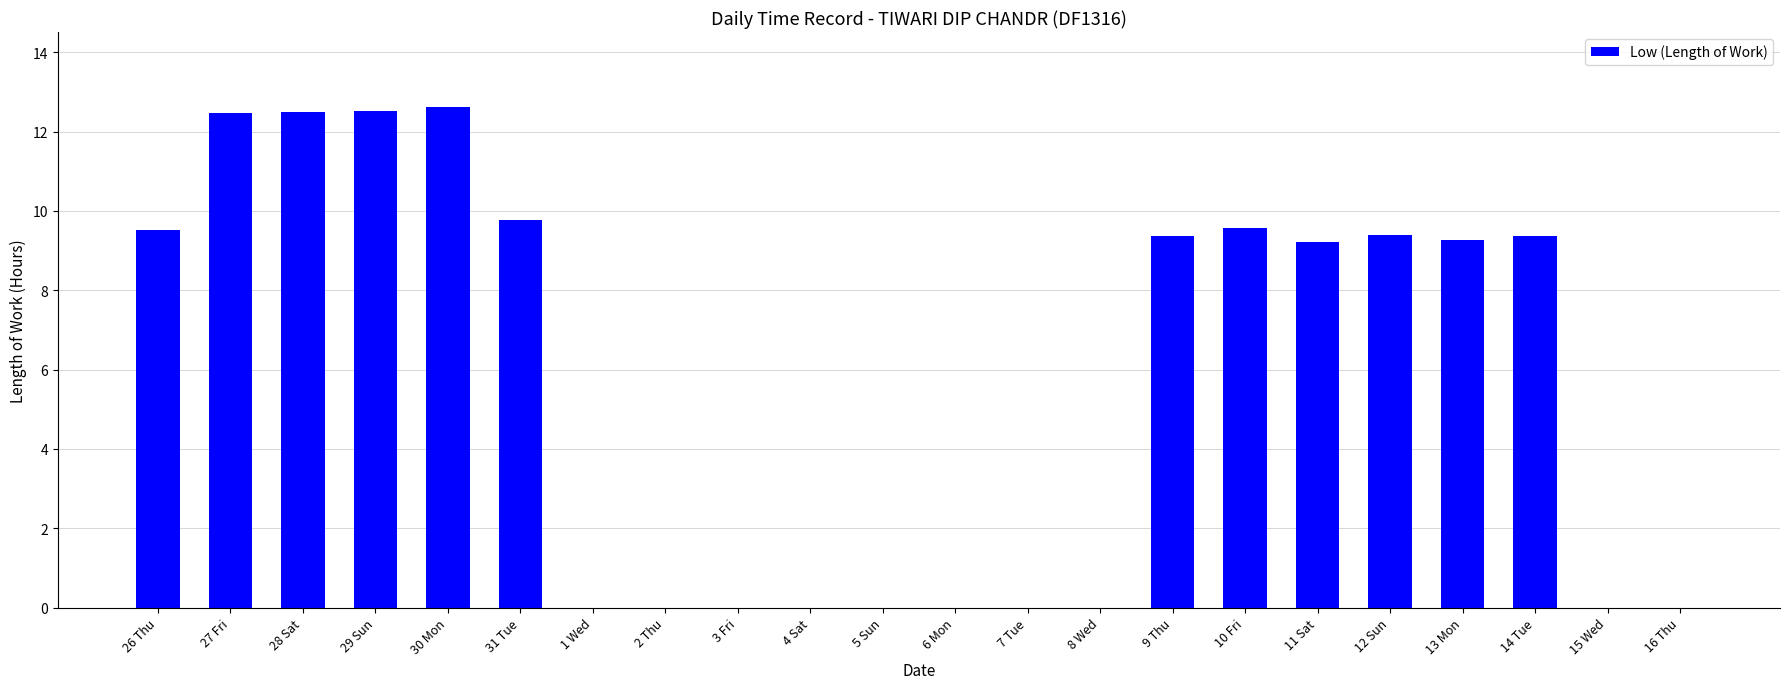

Between 11 Sat and 4 Sat, which is larger?

11 Sat